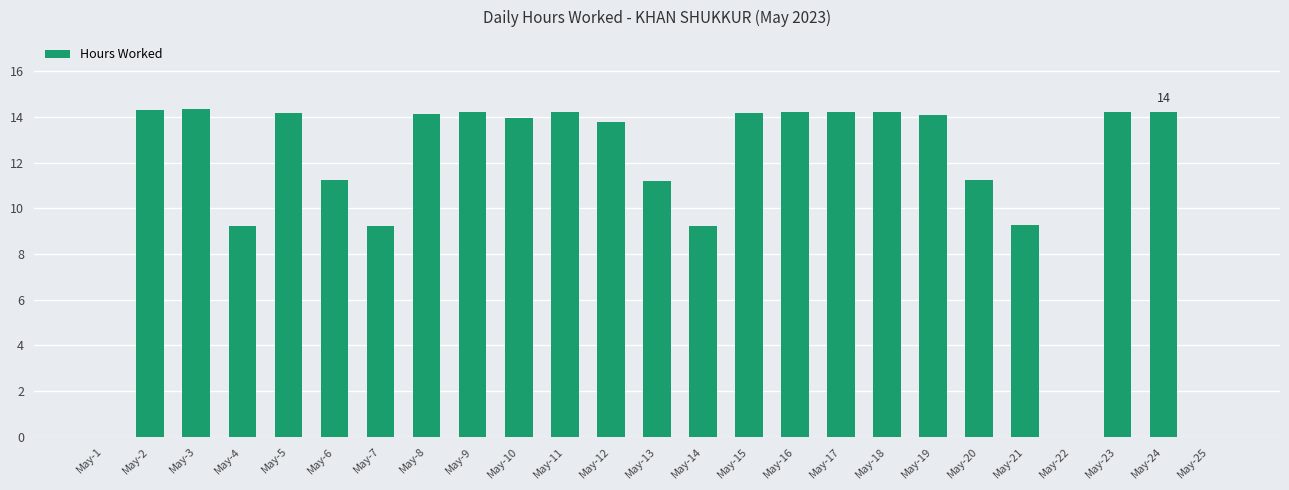

Is it true that the value at May-7 is 9.2?

True